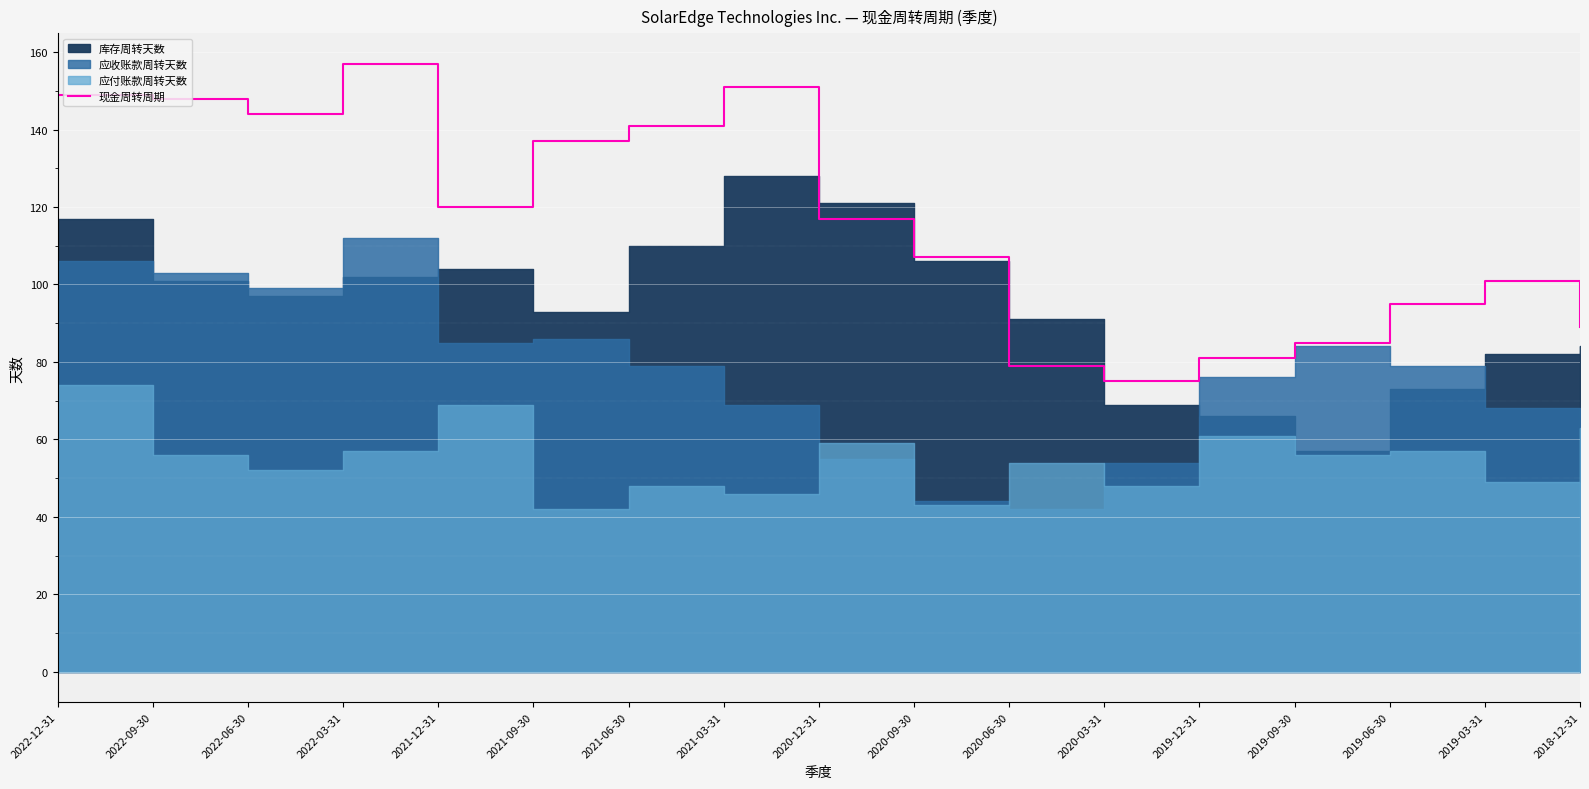

Reading left to right, what are all the values shown in this chart?

149	148	144	157	120	137	141	151	117	107	79	75	81	85	95	101	89